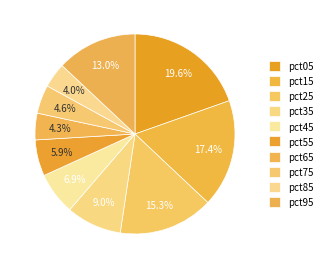

Between pct25 and pct75, which is larger?

pct25